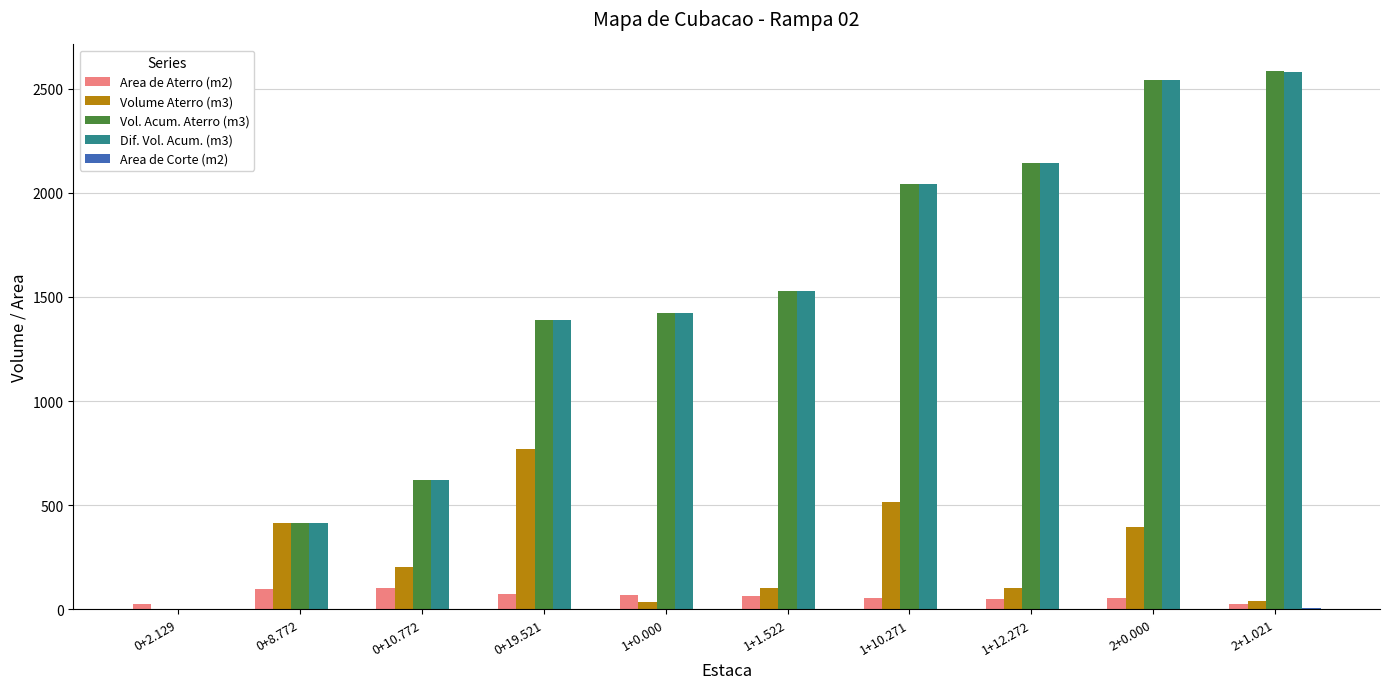

The value of Volume Aterro (m3) at 0+2.129 is -489.2. True or false?

False